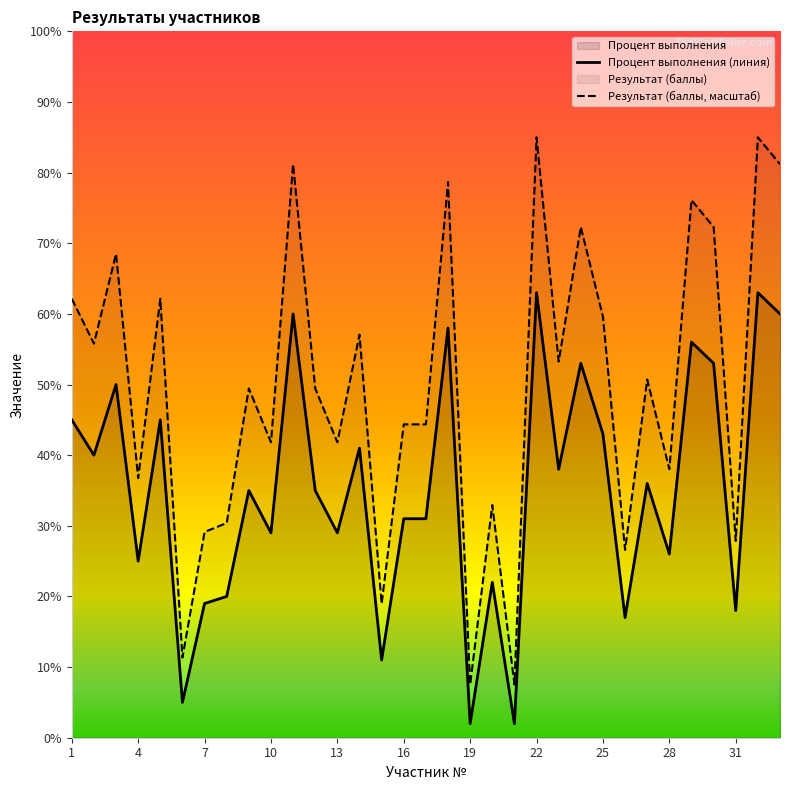

Which series has the widest spread of values?

Результат (баллы, масштаб)